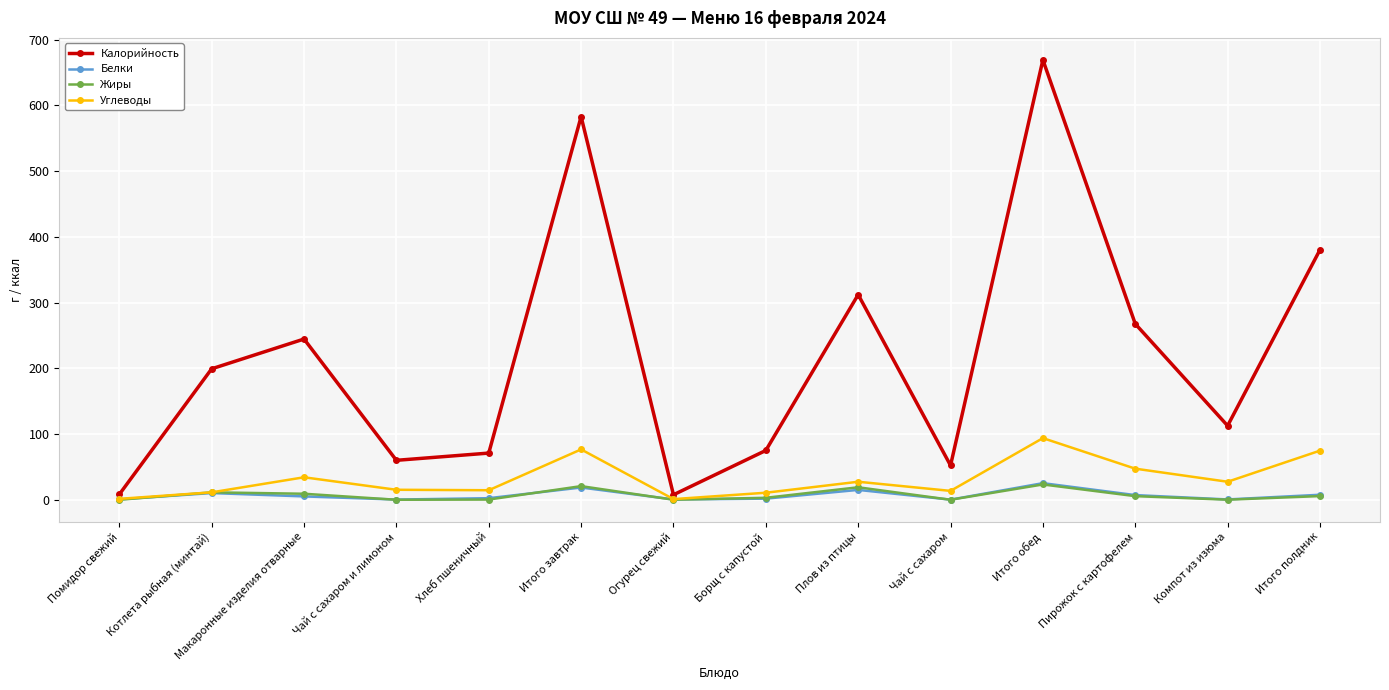

In Углеводы, how many points are higher than both neighbors (excluding endpoints)?

4